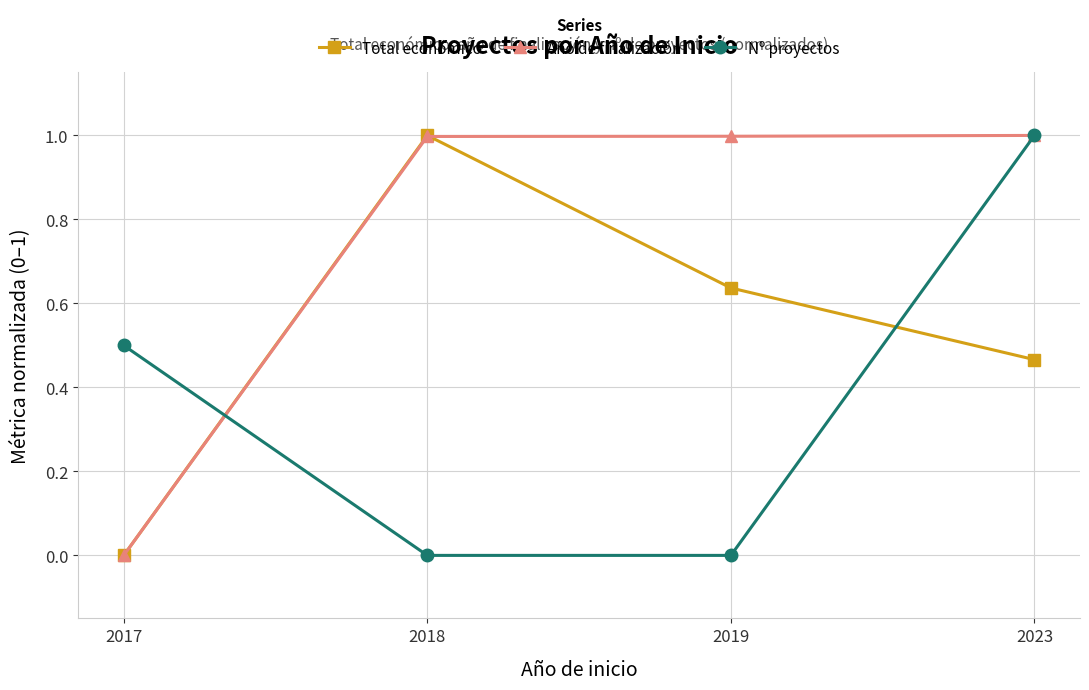

At which label does Nº proyectos reach its peak?

2023